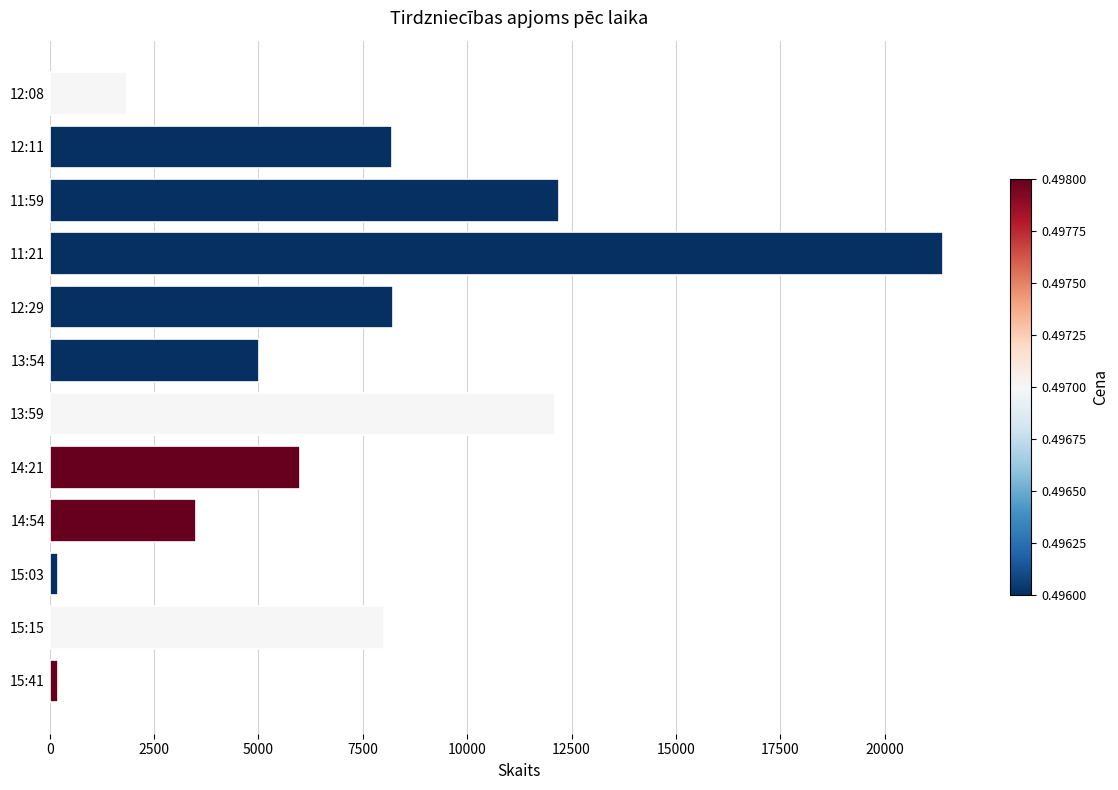

What is the average value?

7243